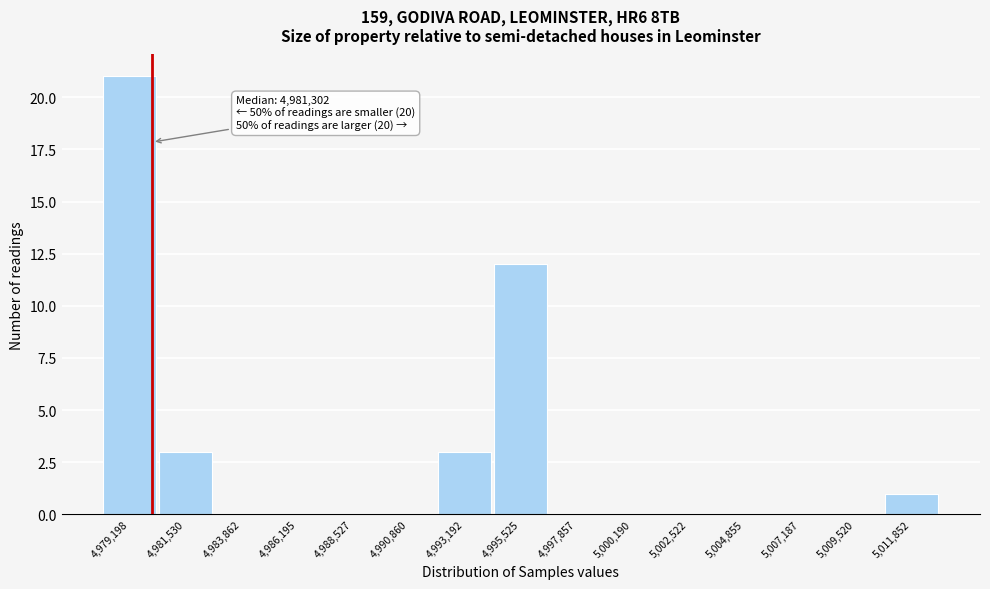

Reading left to right, list all the values displayed in this chart.

4,979,198=21	4,981,530=3	4,983,862=0	4,986,195=0	4,988,527=0	4,990,860=0	4,993,192=3	4,995,525=12	4,997,857=0	5,000,190=0	5,002,522=0	5,004,855=0	5,007,187=0	5,009,520=0	5,011,852=1